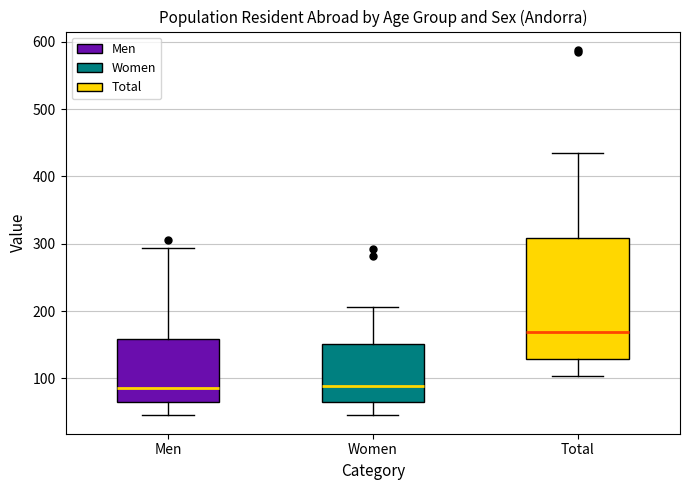

Where is the lower edge of the box for Men on the y-axis? The values are not printed on the chart, so give them approximately, as read against the axis.

70